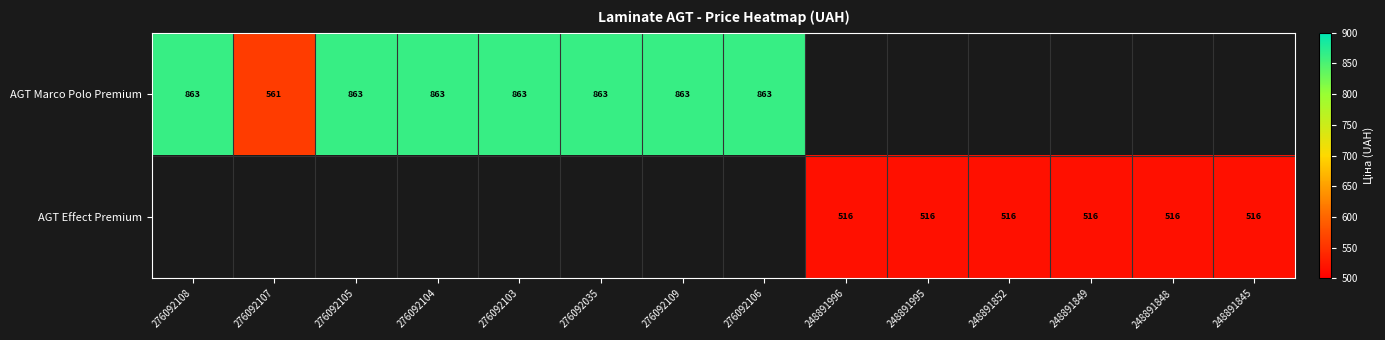

Which has a higher value, 248891849 or 248891852?

248891852